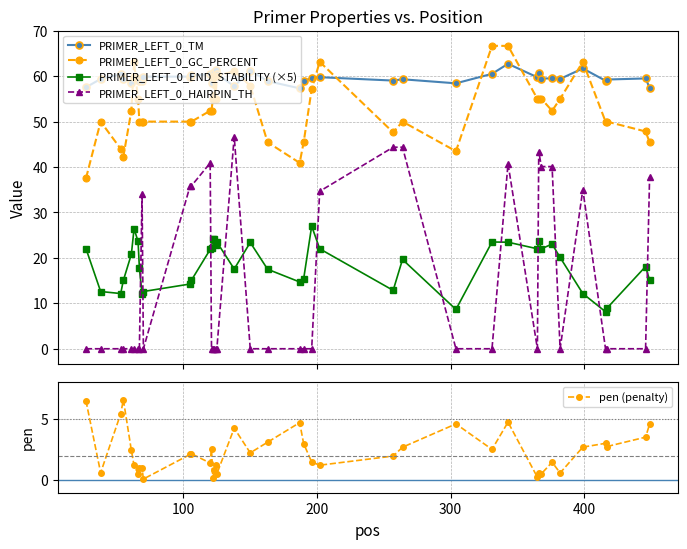

How many data points in PRIMER_LEFT_0_GC_PERCENT are above 52?

21